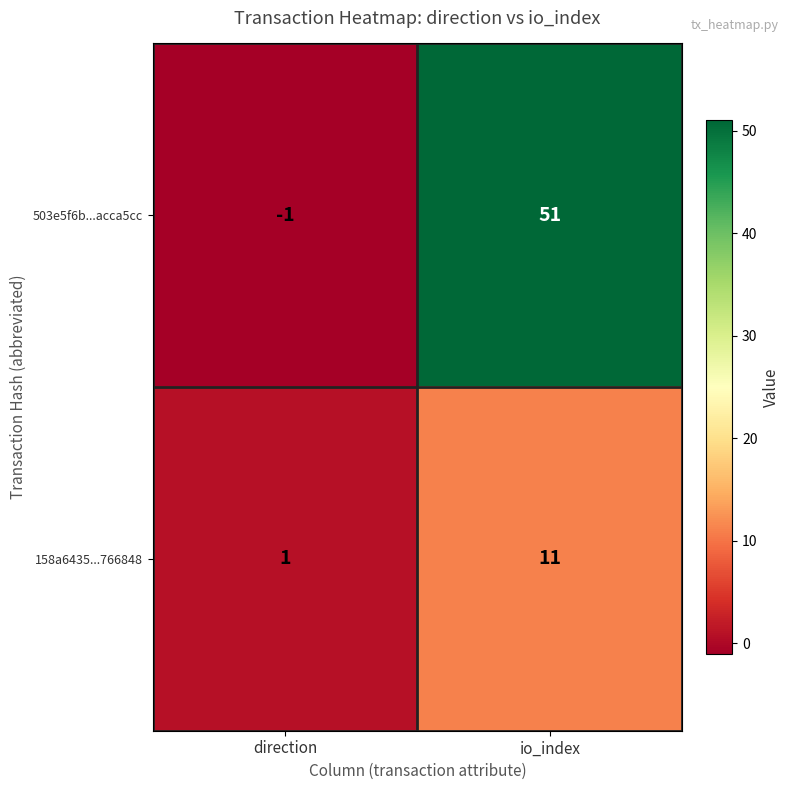

How many categories are shown in the chart?

2